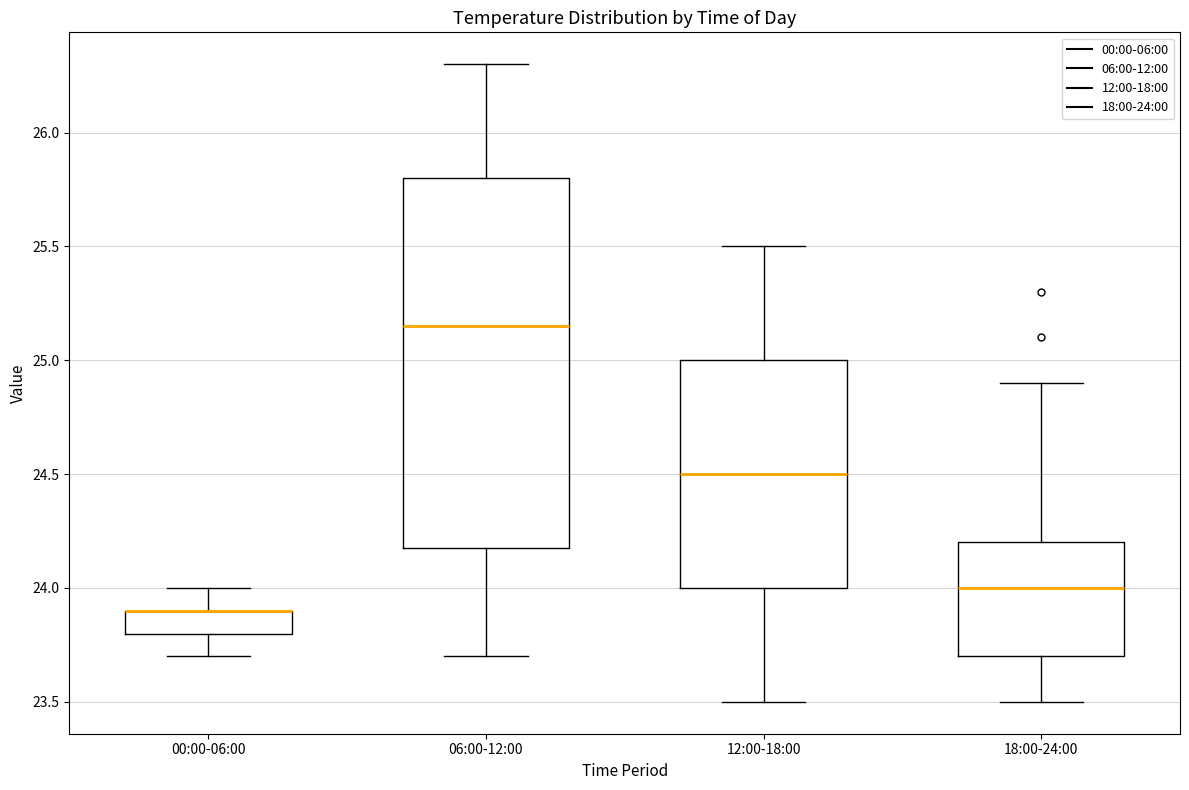

Where does the lower whisker of the box for 18:00-24:00 end on the y-axis? The values are not printed on the chart, so give them approximately, as read against the axis.

23.50